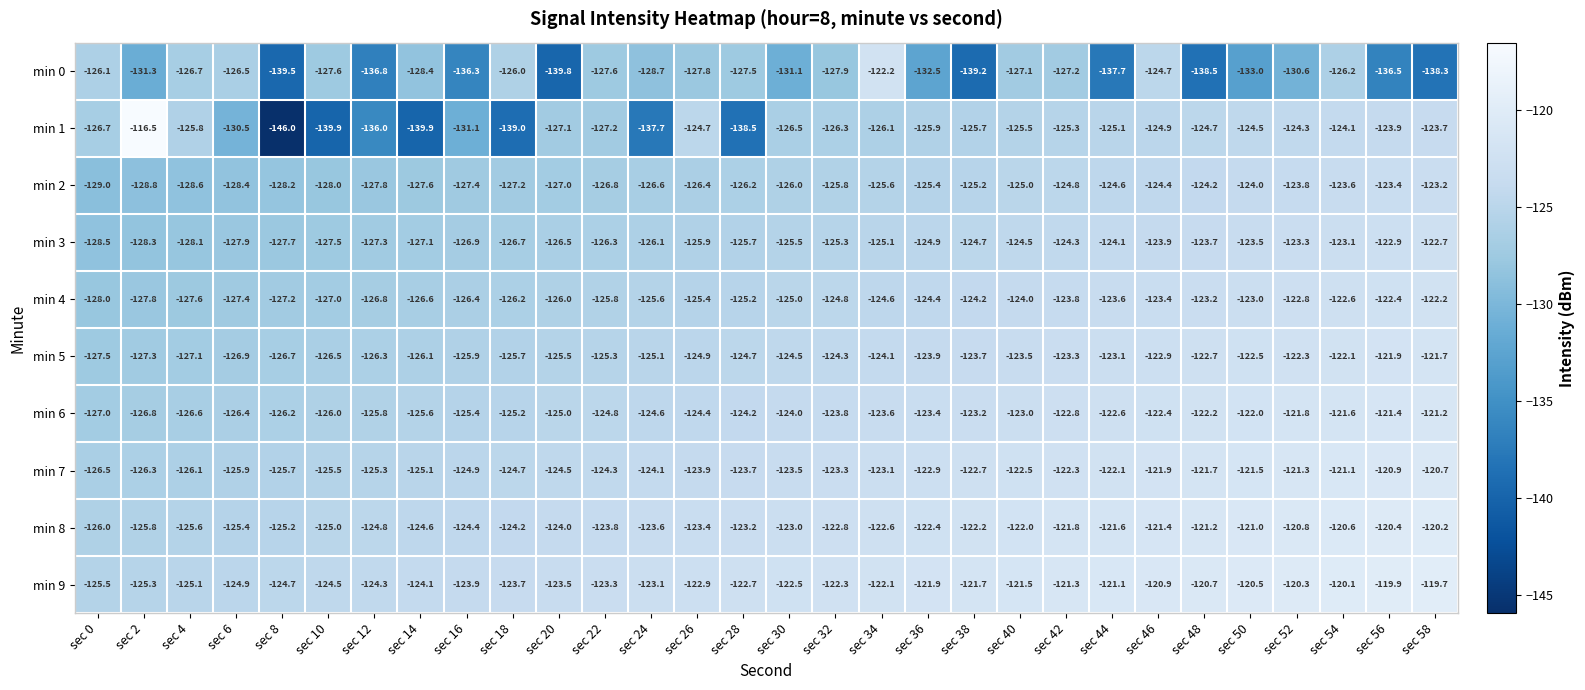

Is it true that min 9 equals -125.5 at sec 0?

True